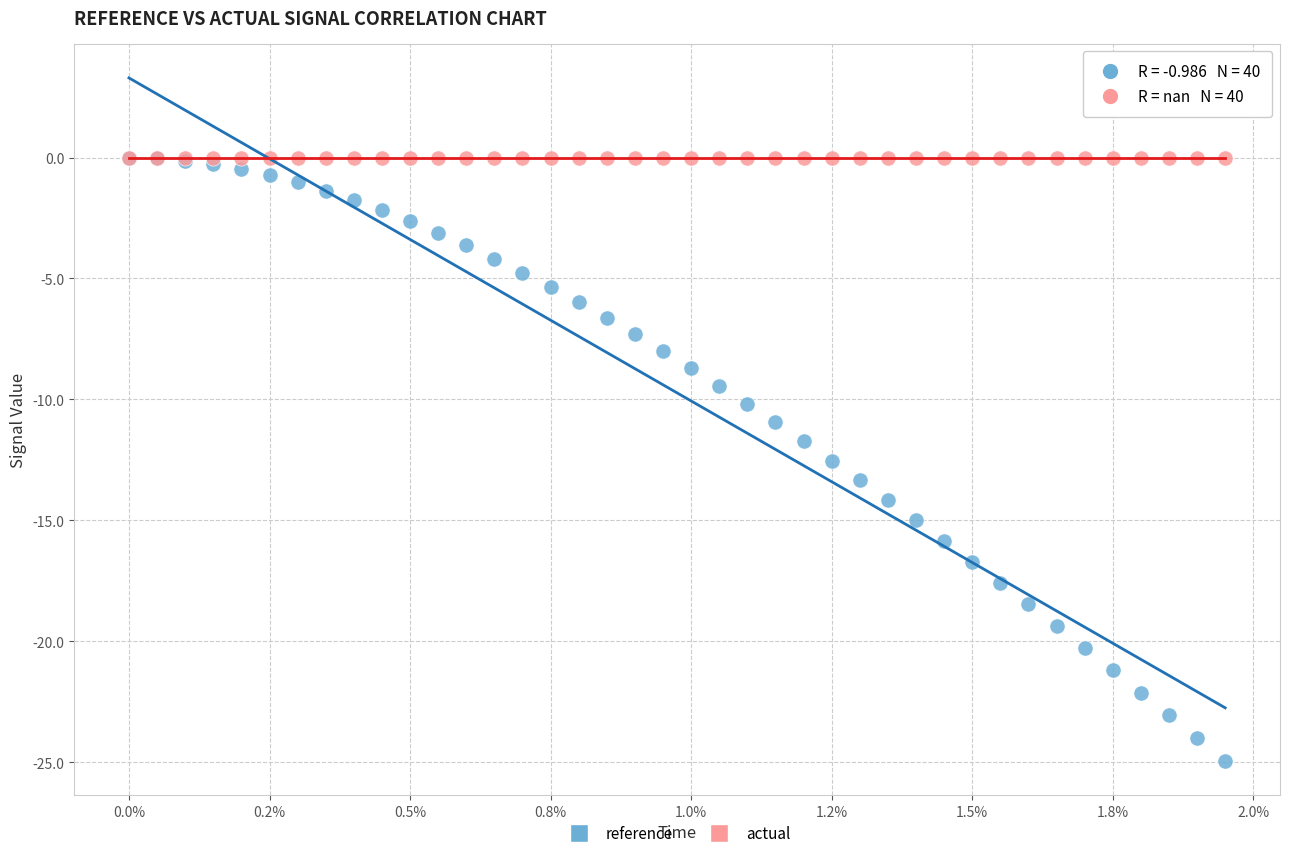

What are all the series names shown in the legend?

reference, actual